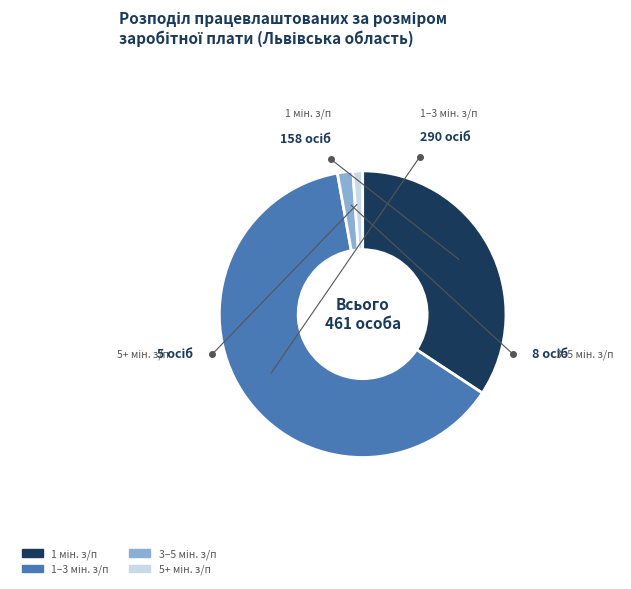

Is there any slice that represents more than half of the pie?

Yes